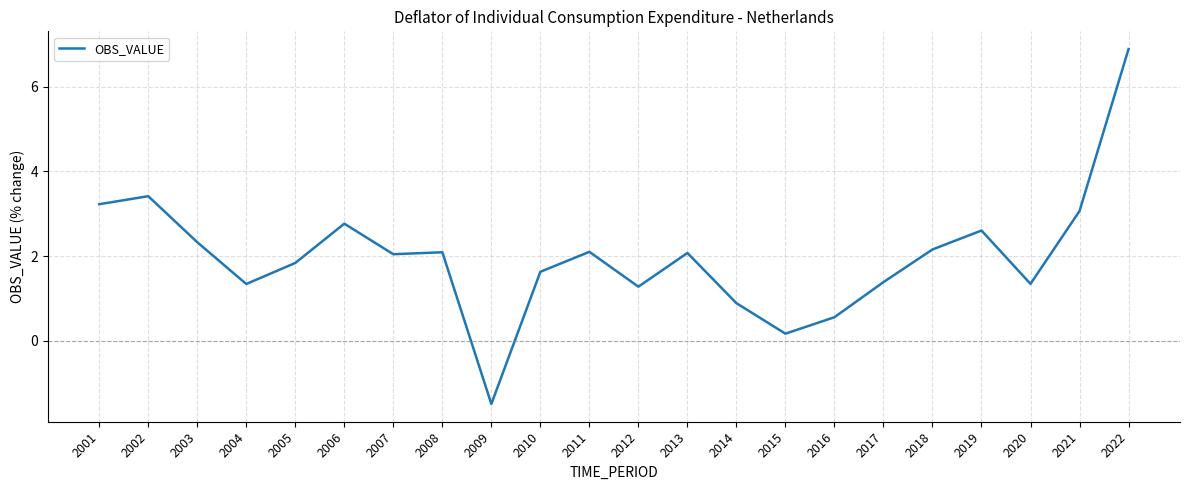

Where does the data first go above 2?

2001